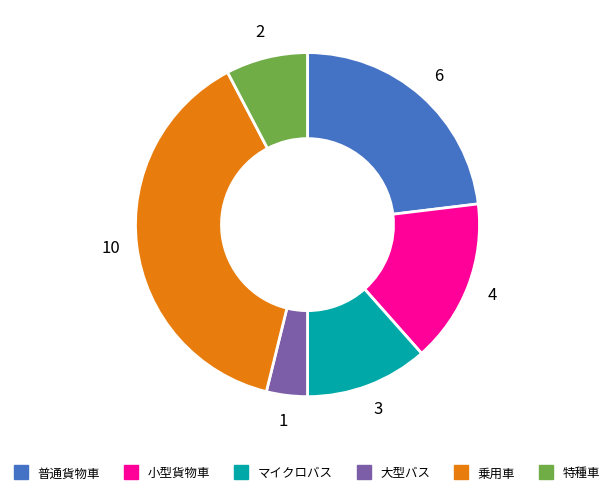

Is there a majority slice in this chart?

No